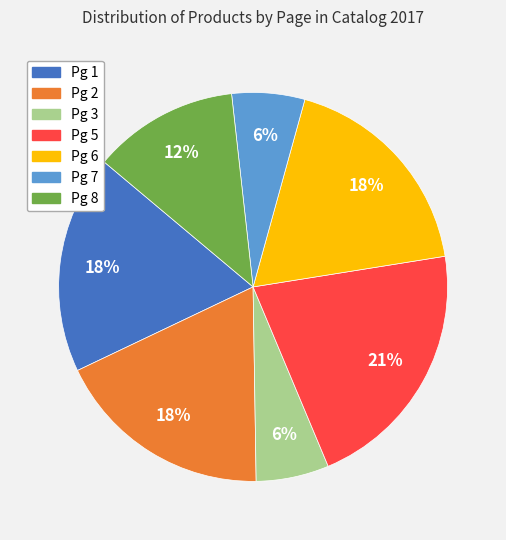

Is there a majority slice in this chart?

No